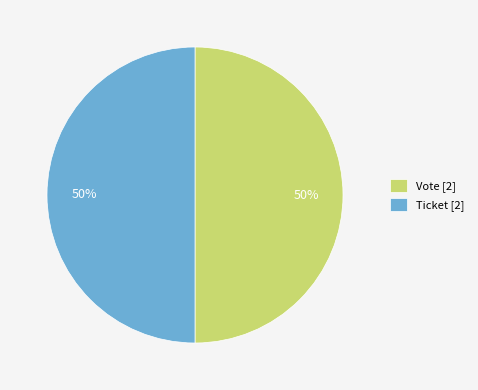

Do Vote [2] and Ticket [2] together represent more than half of the pie?

Yes